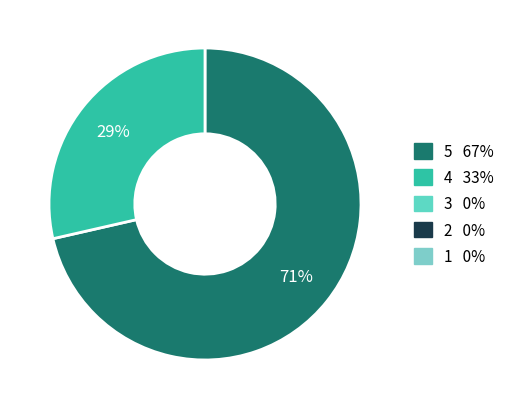

To the nearest percent, what is the average slice percentage?

50%